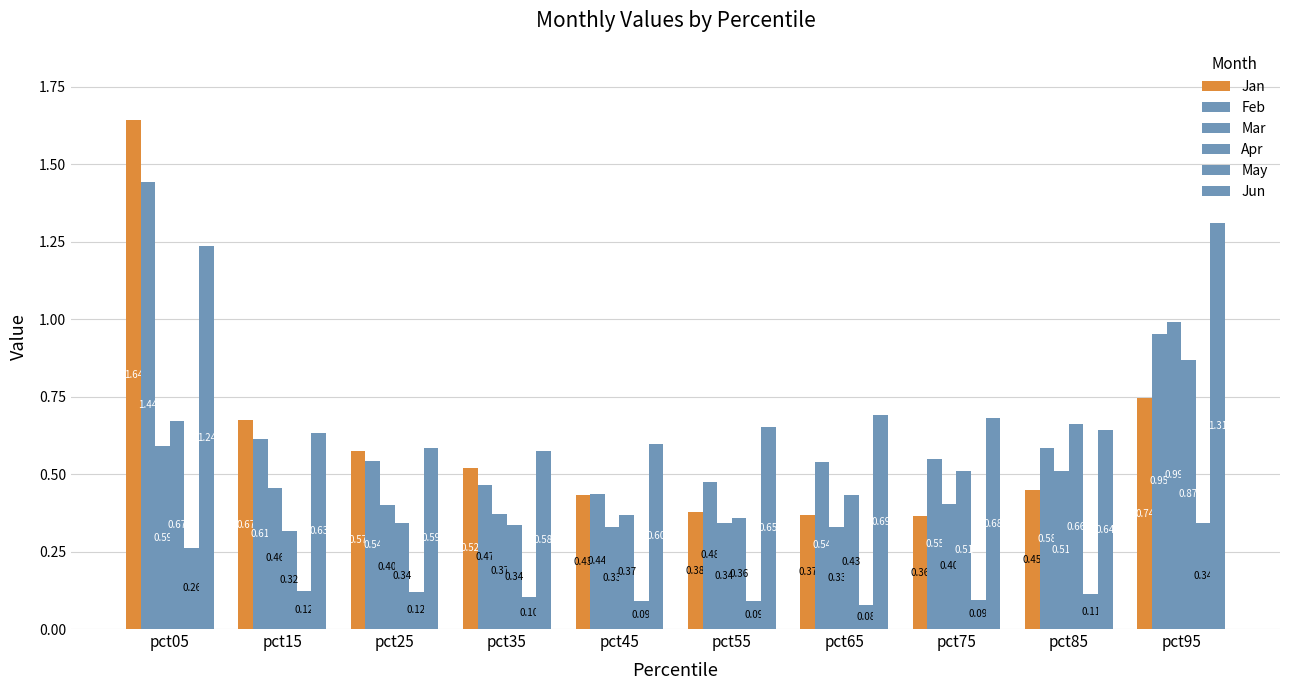

What is the difference between the highest and lowest values at pct35?

0.5